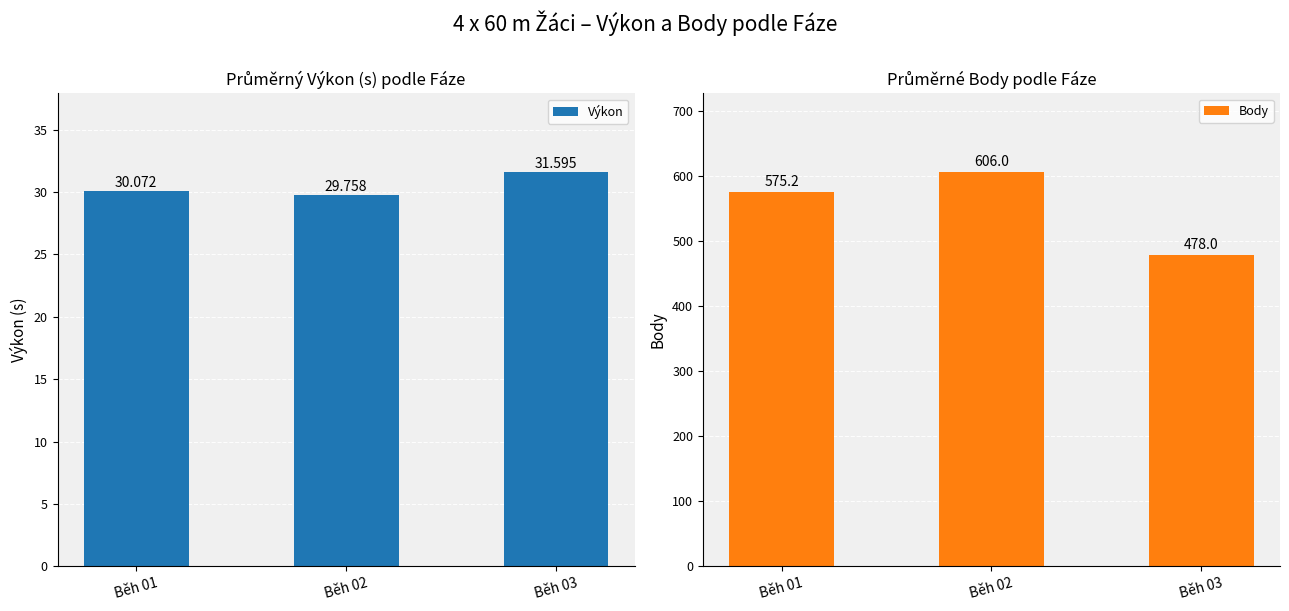

Where does the Výkon series first go above 30?

Běh 01